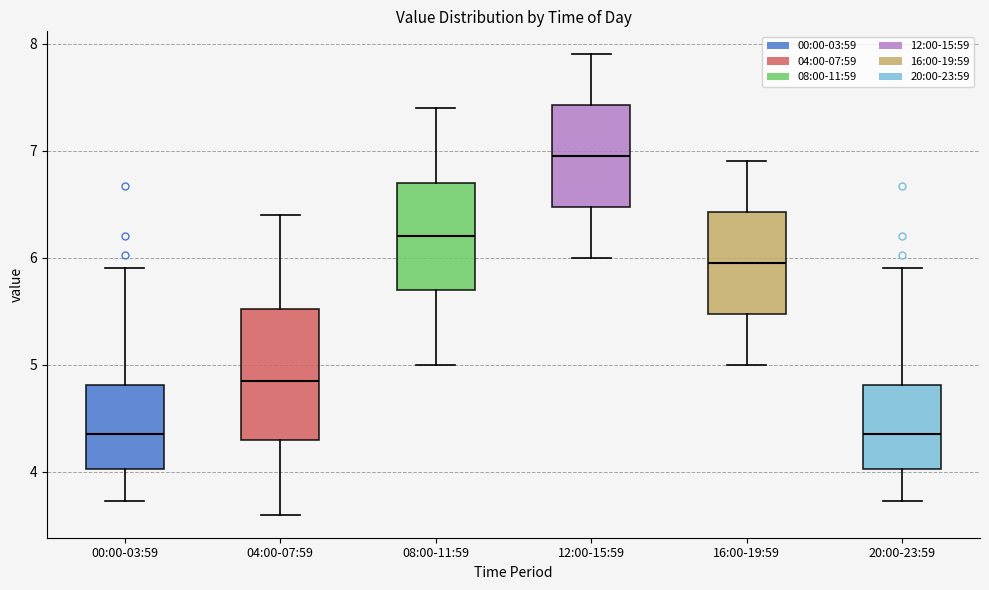

Where does the median line of the box for 04:00-07:59 sit on the y-axis? The values are not printed on the chart, so give them approximately, as read against the axis.

4.9